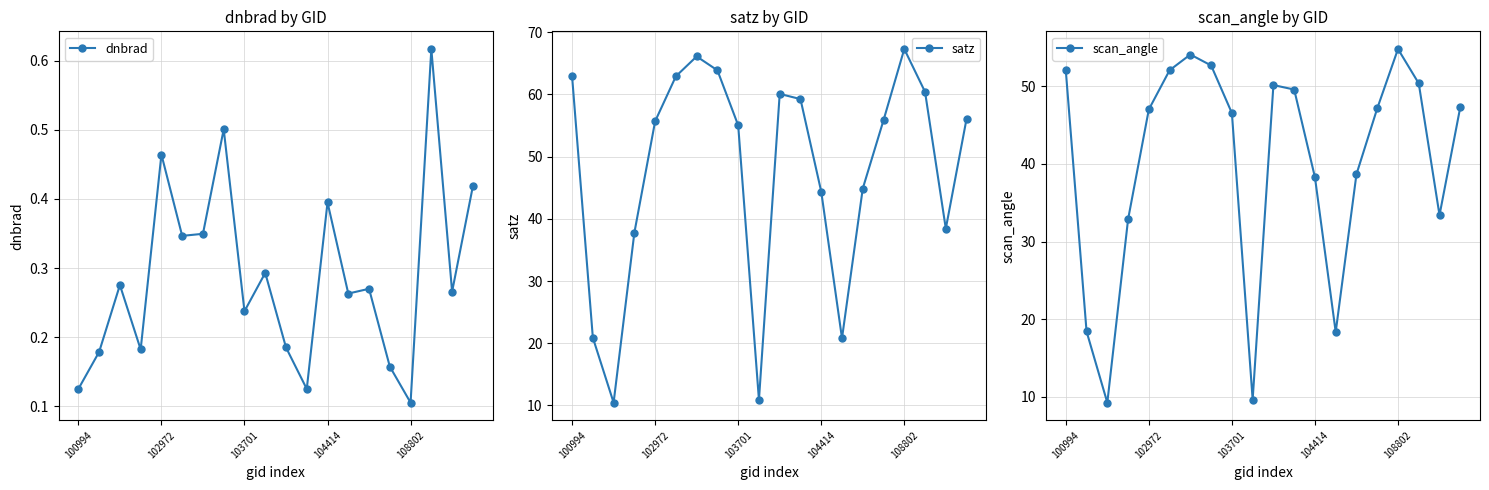

At how many categories does at least one series exceed 36?

16